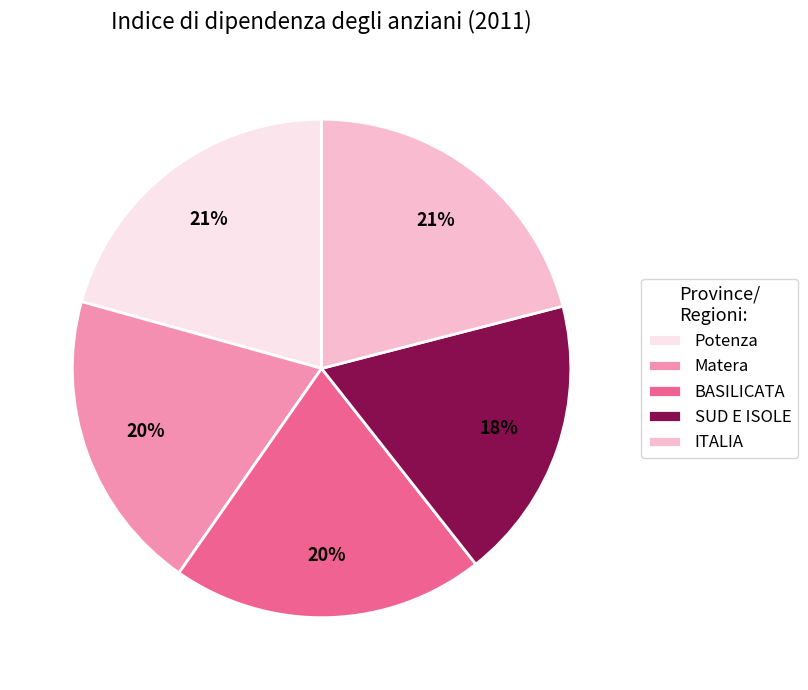

To the nearest percent, what portion does Matera represent?

20%